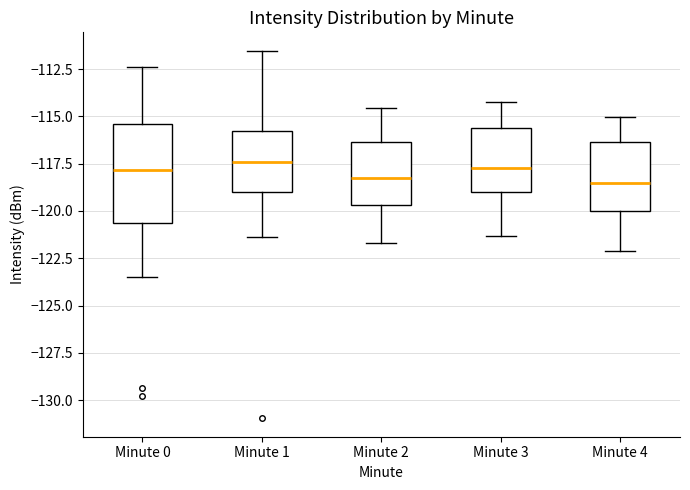

Where does the median line of the box for Minute 2 sit on the y-axis? The values are not printed on the chart, so give them approximately, as read against the axis.

-118.0